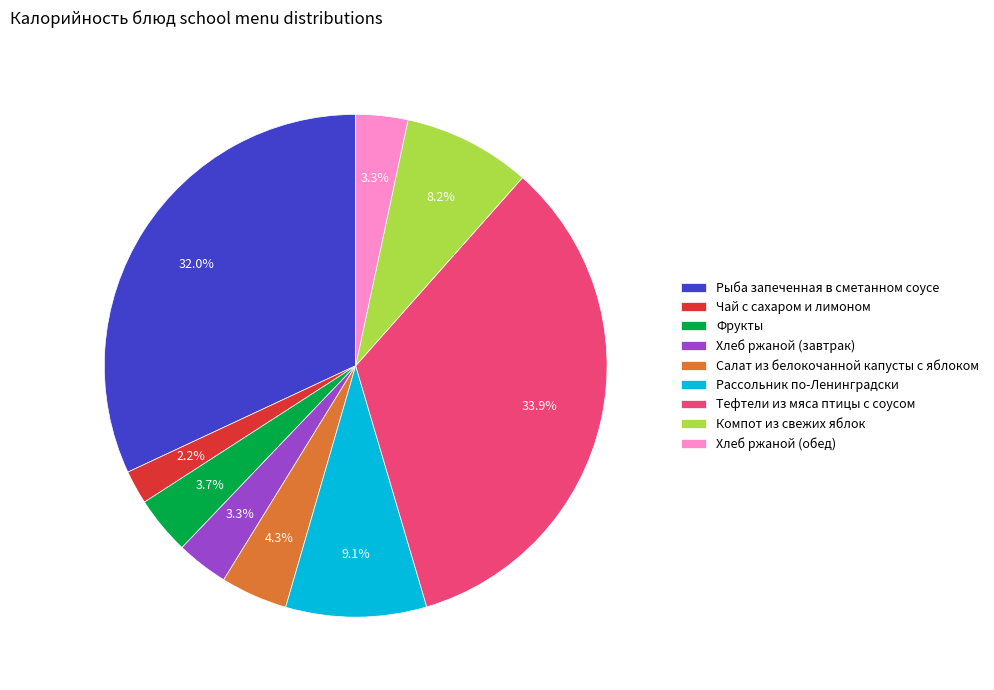

Does any single category account for the majority?

No